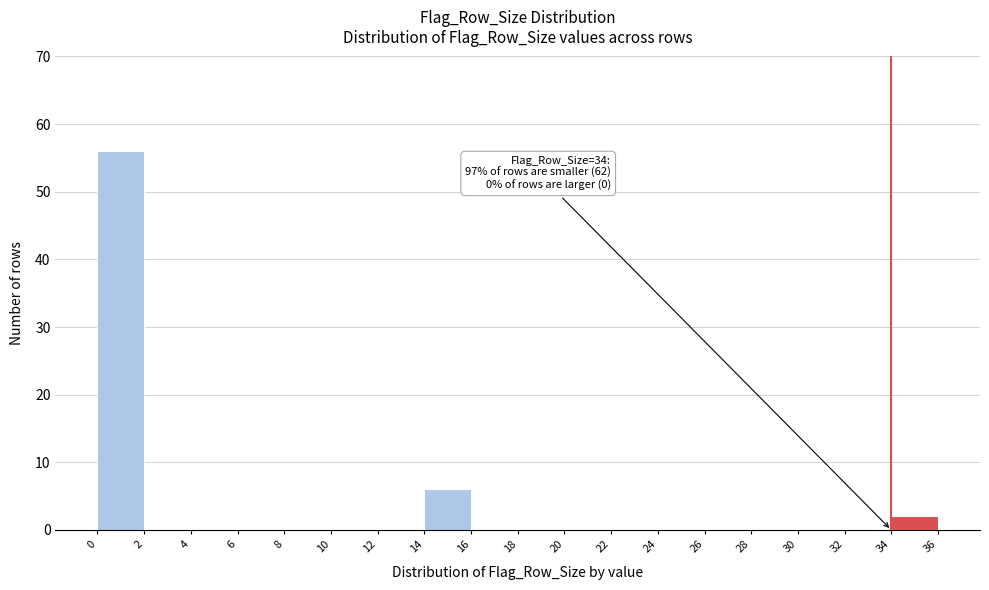

Which range on the x-axis has the tallest bar?

0 to 2